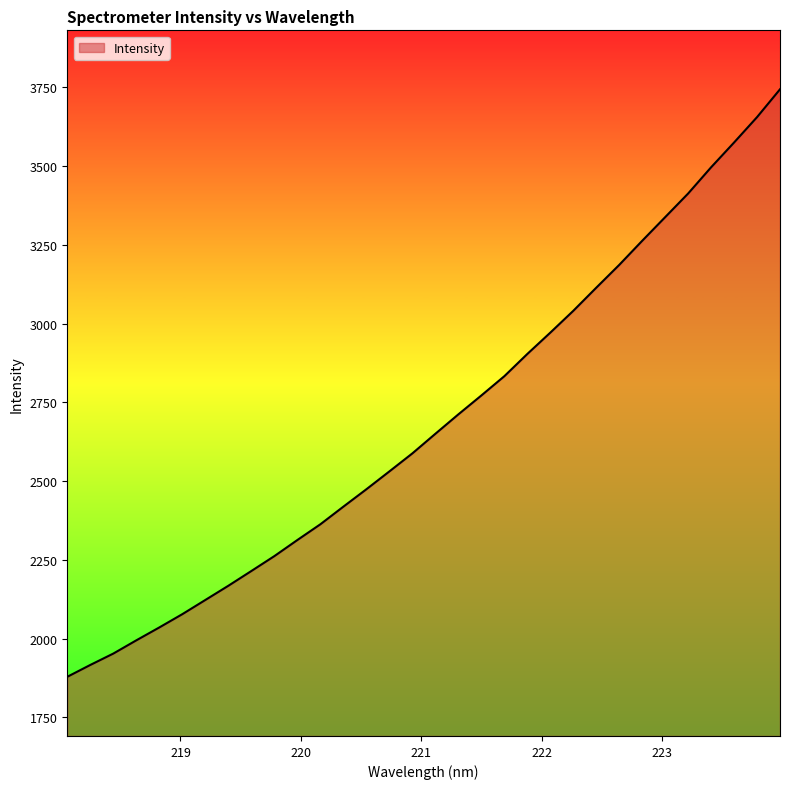

What is the difference between the maximum and minimum values?

1865.0